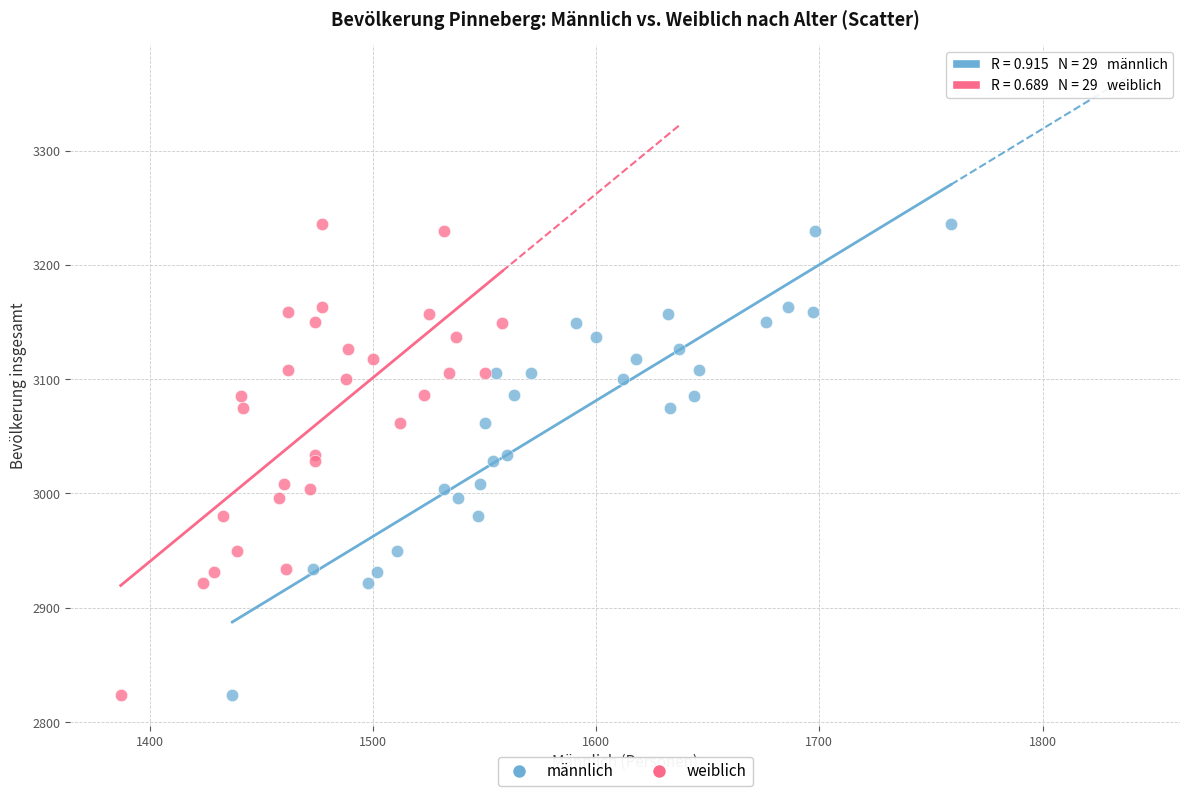

What are all the series names shown in the legend?

männlich, weiblich